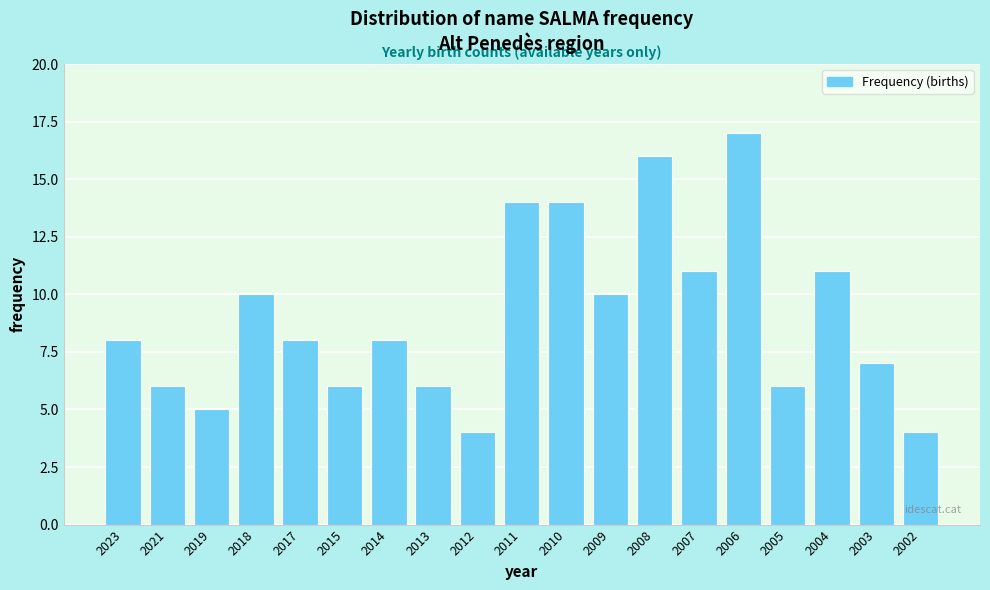

Reading right to left, extract all data points from this chart.

2002=4	2003=7	2004=11	2005=6	2006=17	2007=11	2008=16	2009=10	2010=14	2011=14	2012=4	2013=6	2014=8	2015=6	2017=8	2018=10	2019=5	2021=6	2023=8